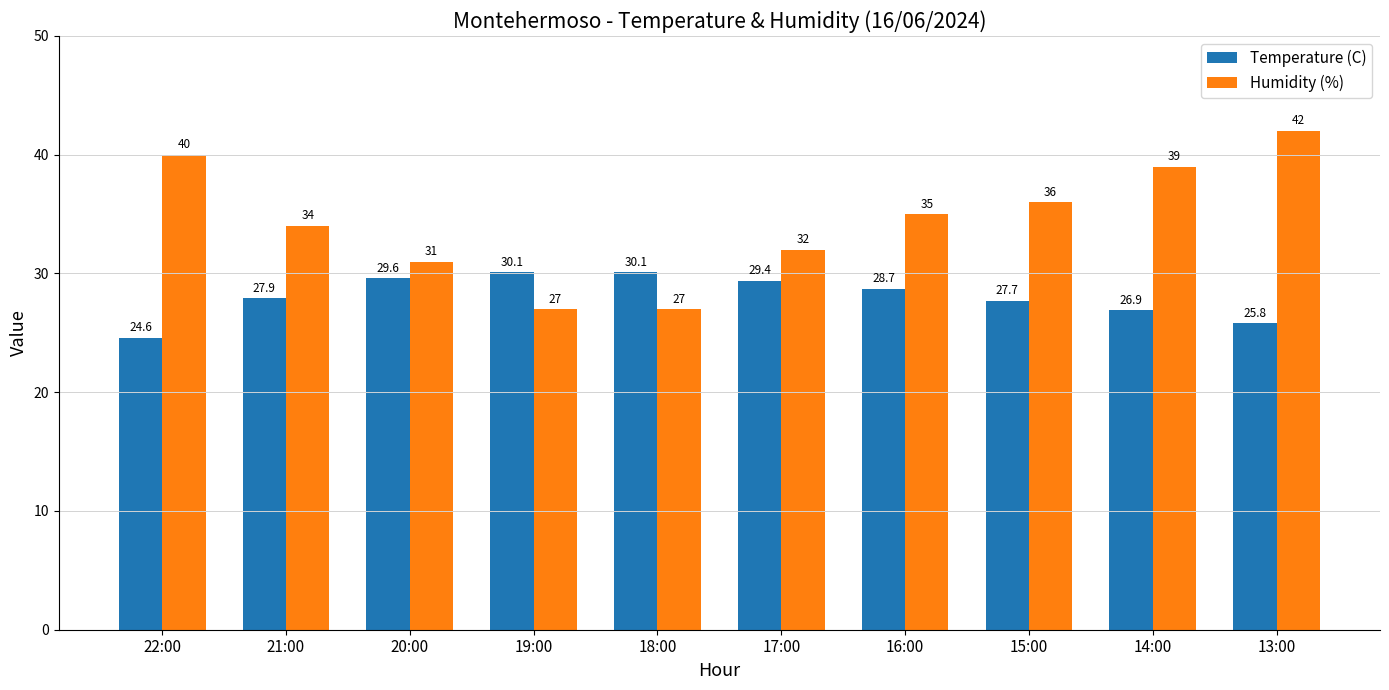

At 22:00, list the series in order from smallest to largest.

Temperature (C), Humidity (%)